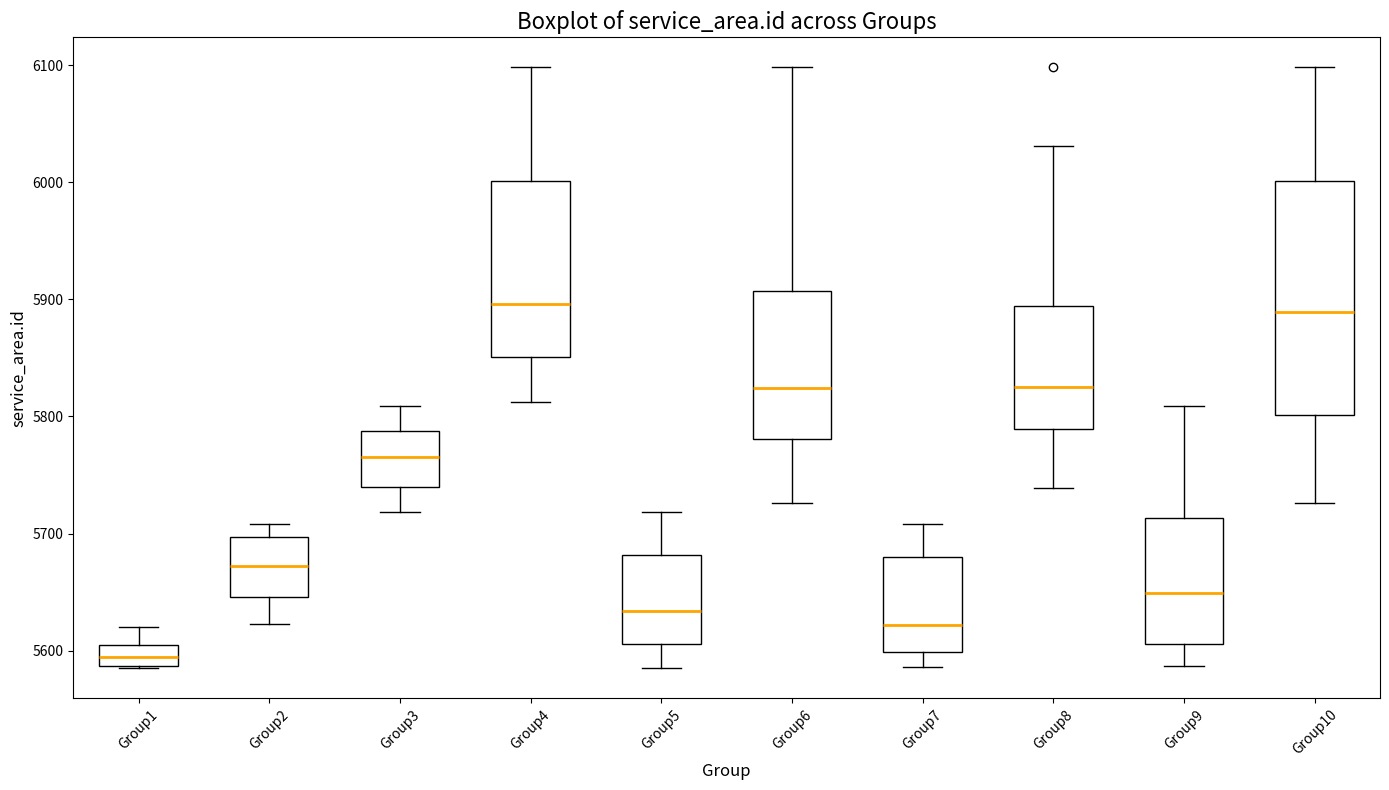

Where is the upper edge of the box for Group9 on the y-axis? The values are not printed on the chart, so give them approximately, as read against the axis.

5710